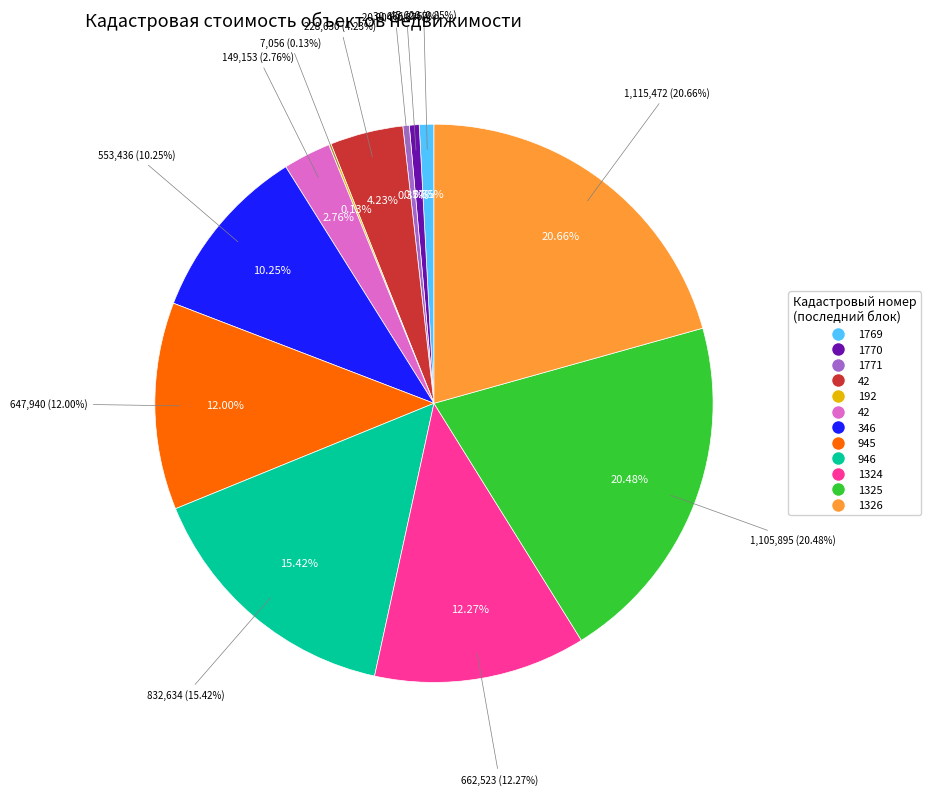

What percentage is the 37:05:010914:945 slice, to the nearest percent?

12%